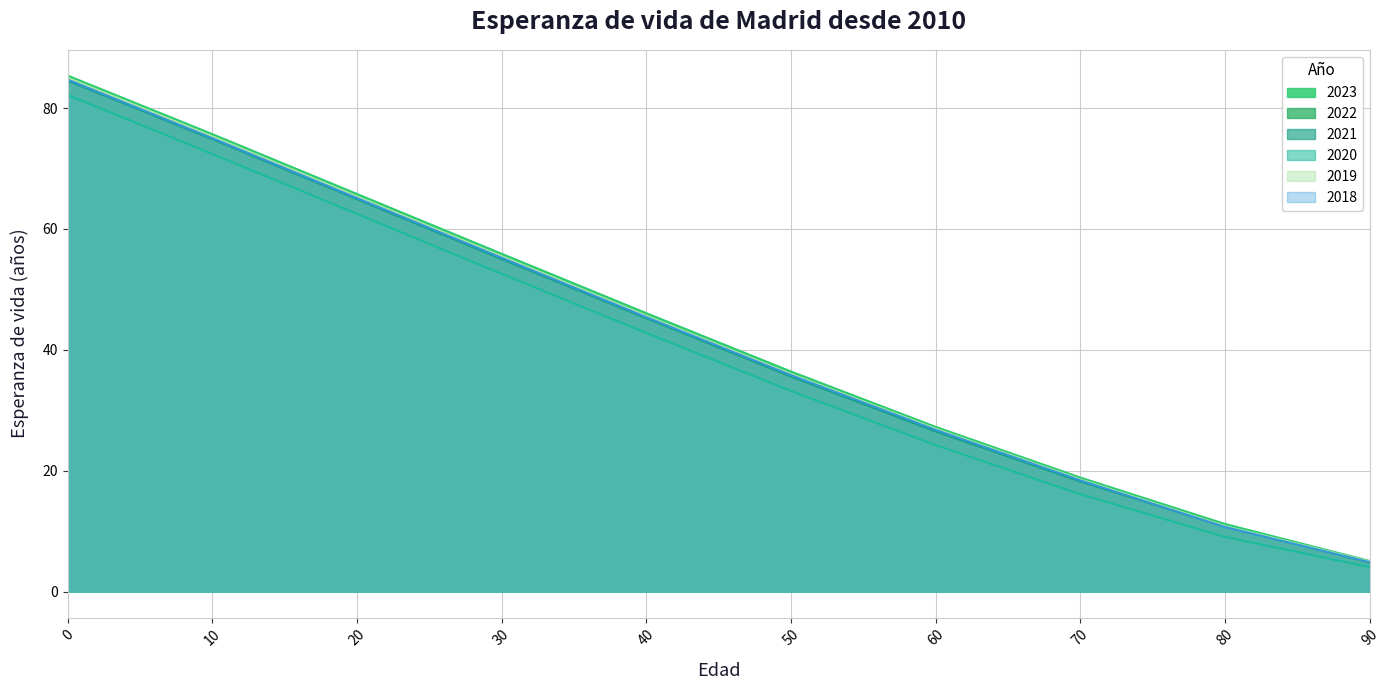

Is it true that 2019 equals 45.6 at 40?

True